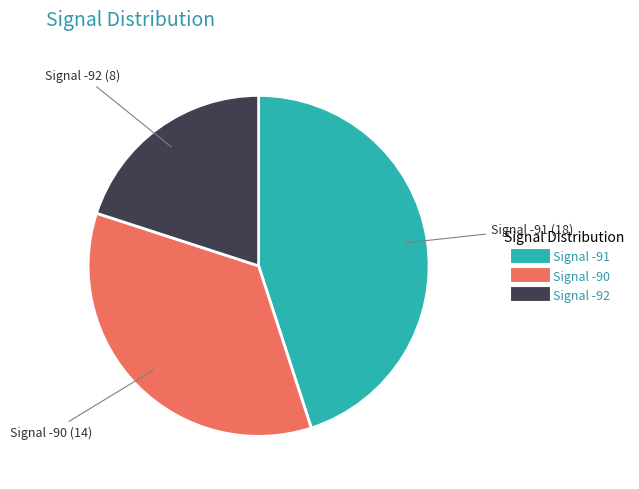

Is there any slice that represents more than half of the pie?

No